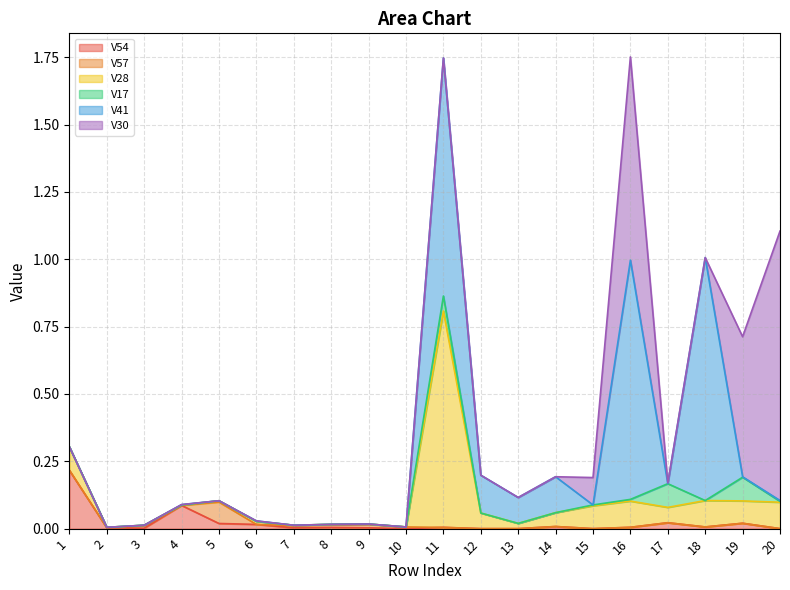

Does the chart display data point markers on the line(s)?

No